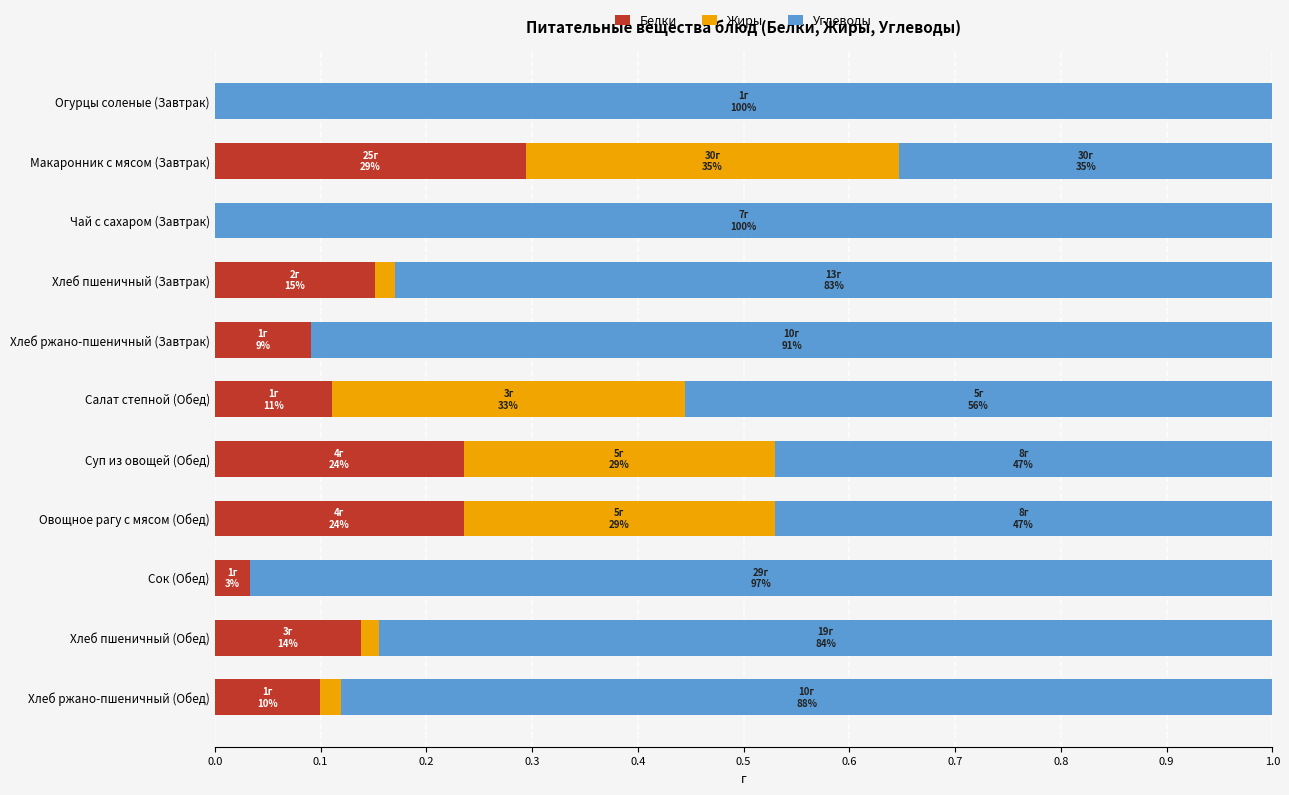

What is the sum of all Белки values?

1.4